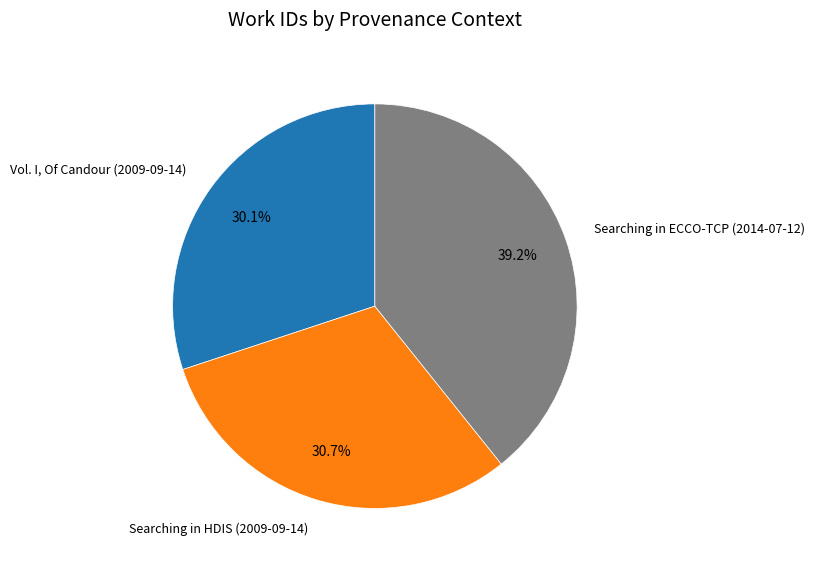

Is there any slice that represents more than half of the pie?

No